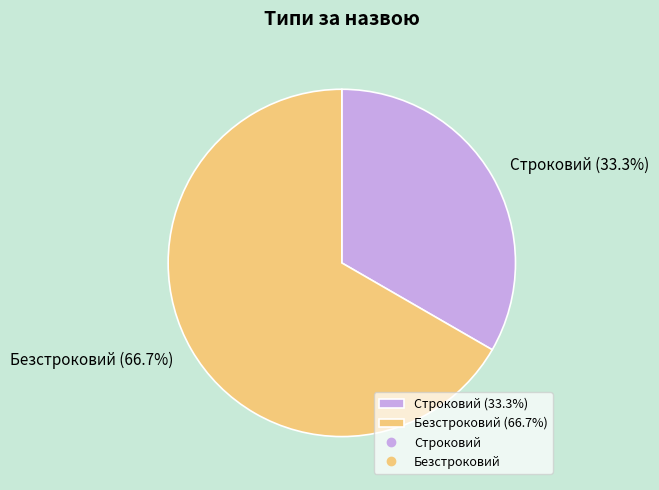

Rank the categories by value from lowest to highest.

Строковий, Безстроковий